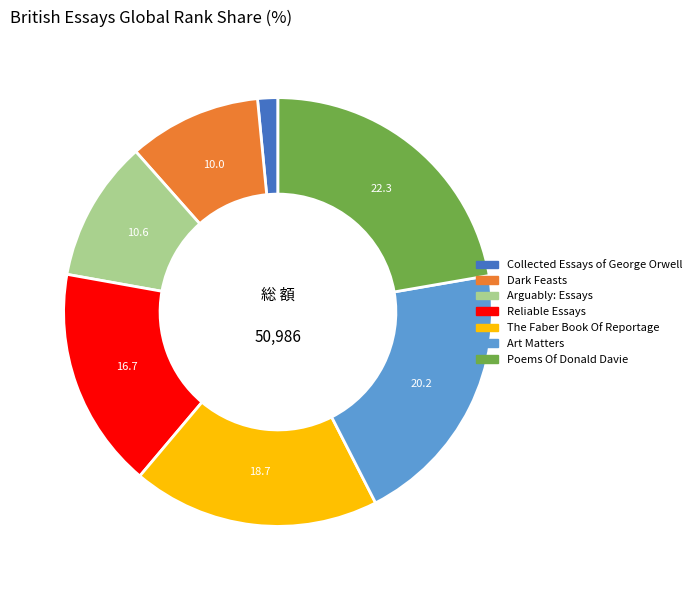

Approximately how many times larger is the value at Dark Feasts compared to Collected Essays of George Orwell?

6.6